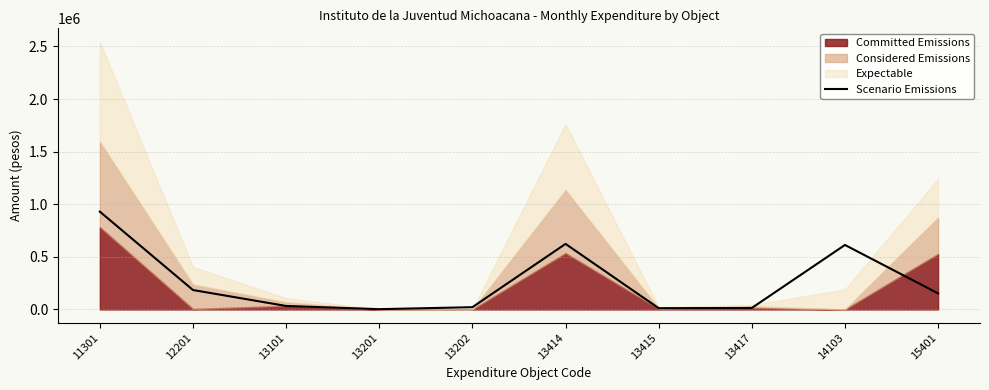

Where does the data first go above 152725?

11301